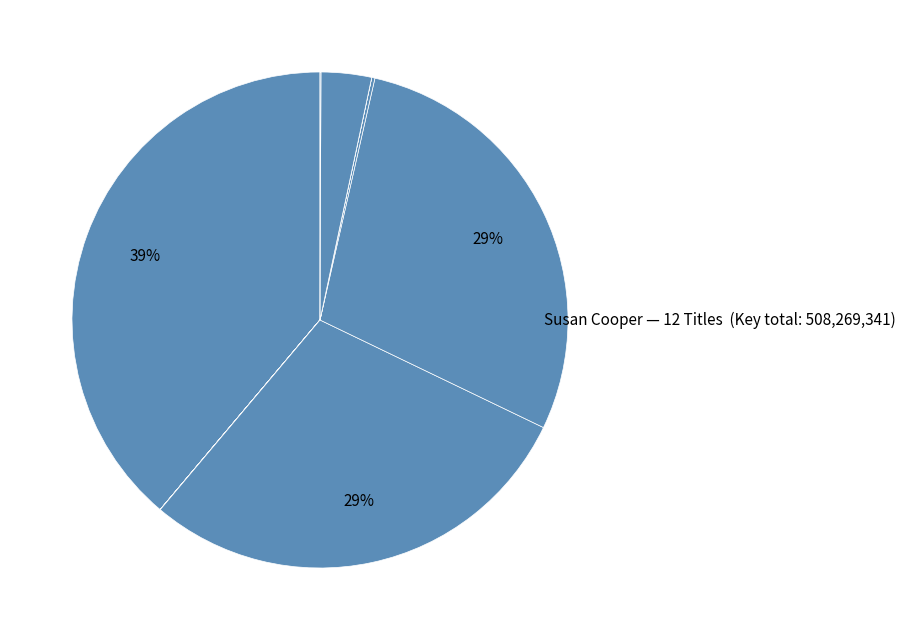

To the nearest percent, what is the difference between the largest and smallest slice percentages?

39%